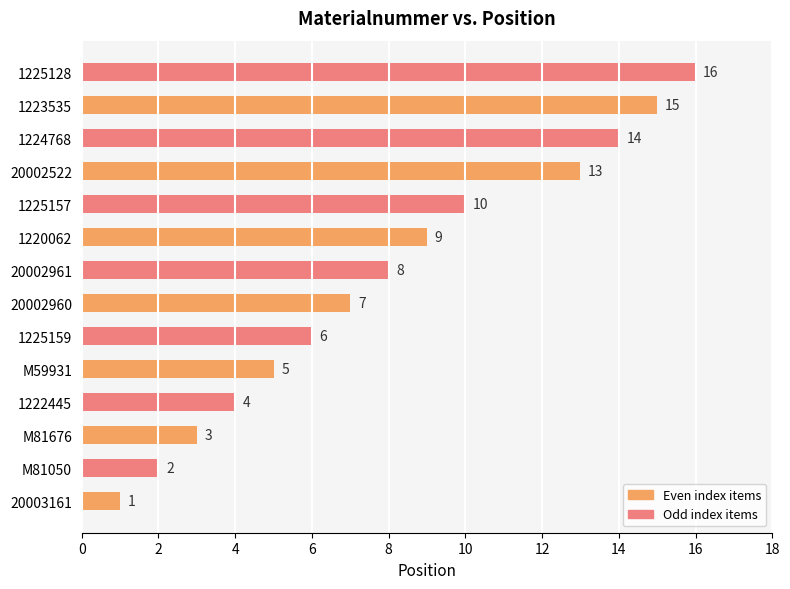

Where is the data nearest to the value 8?

20002961